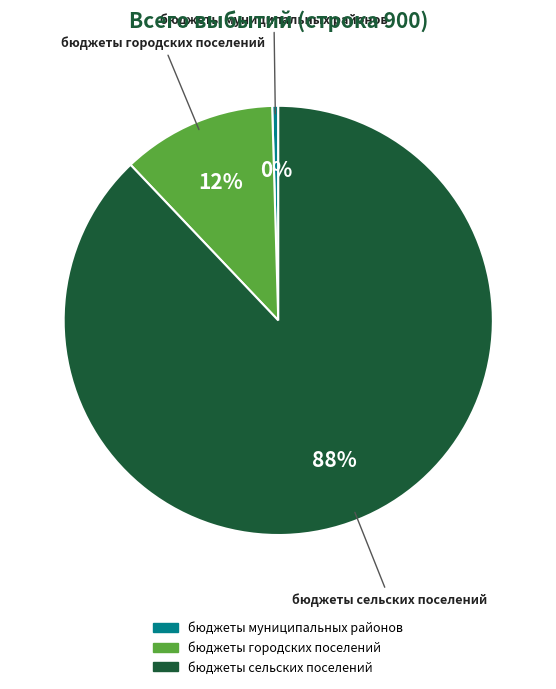

What percentage is the бюджеты городских поселений slice, to the nearest percent?

12%